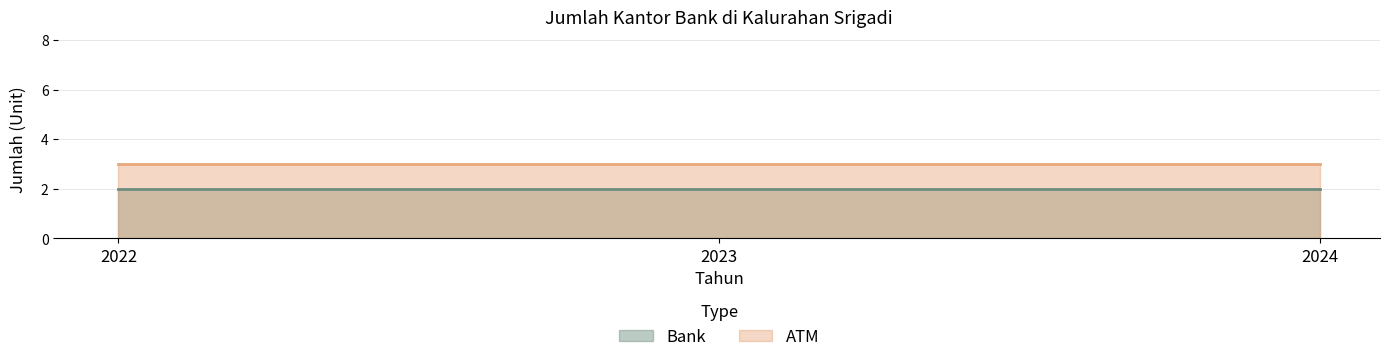

Rank the series at 2024 from lowest to highest value.

Bank, ATM